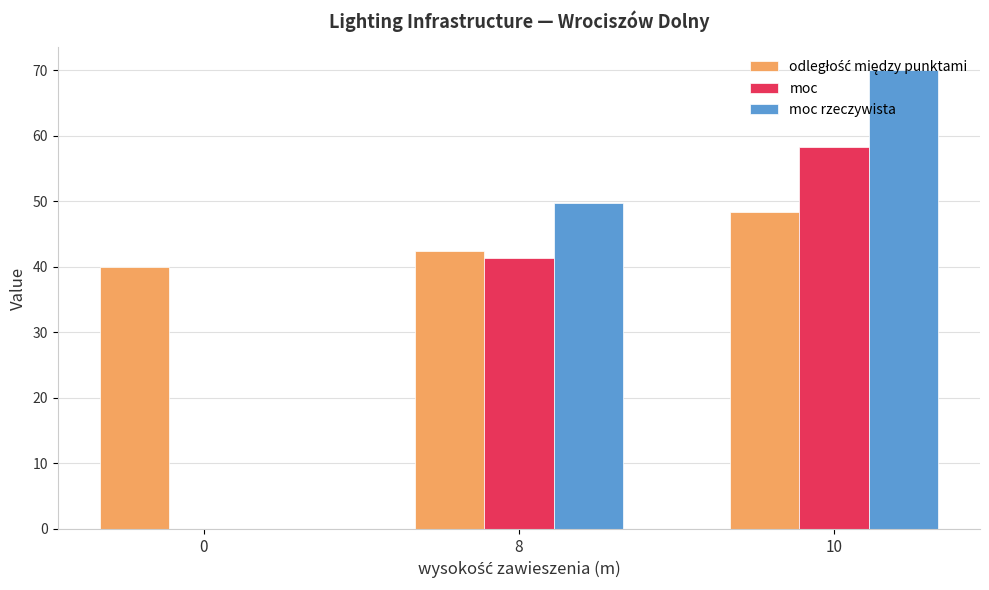

At which category does the chart reach its peak across all series?

10